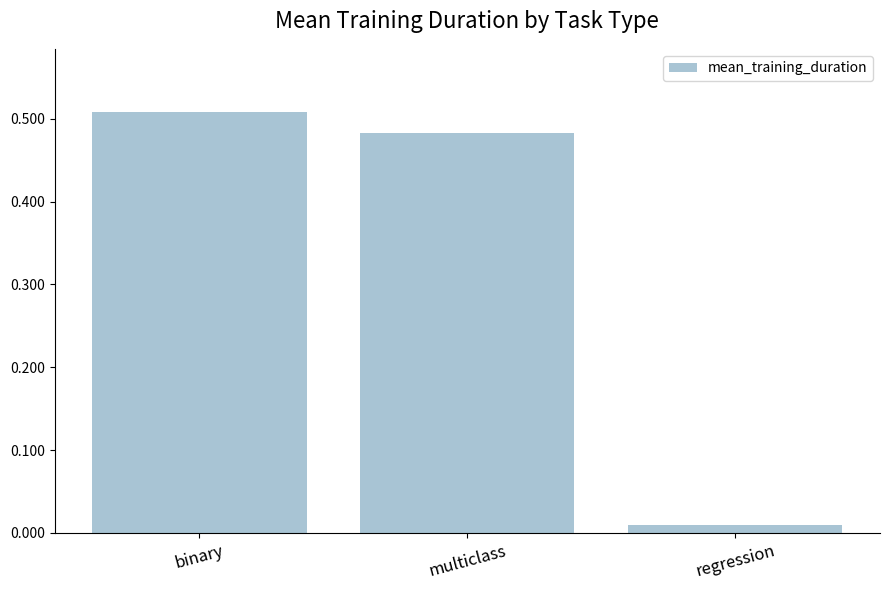

What is the label of the 2nd bar from the right?

multiclass